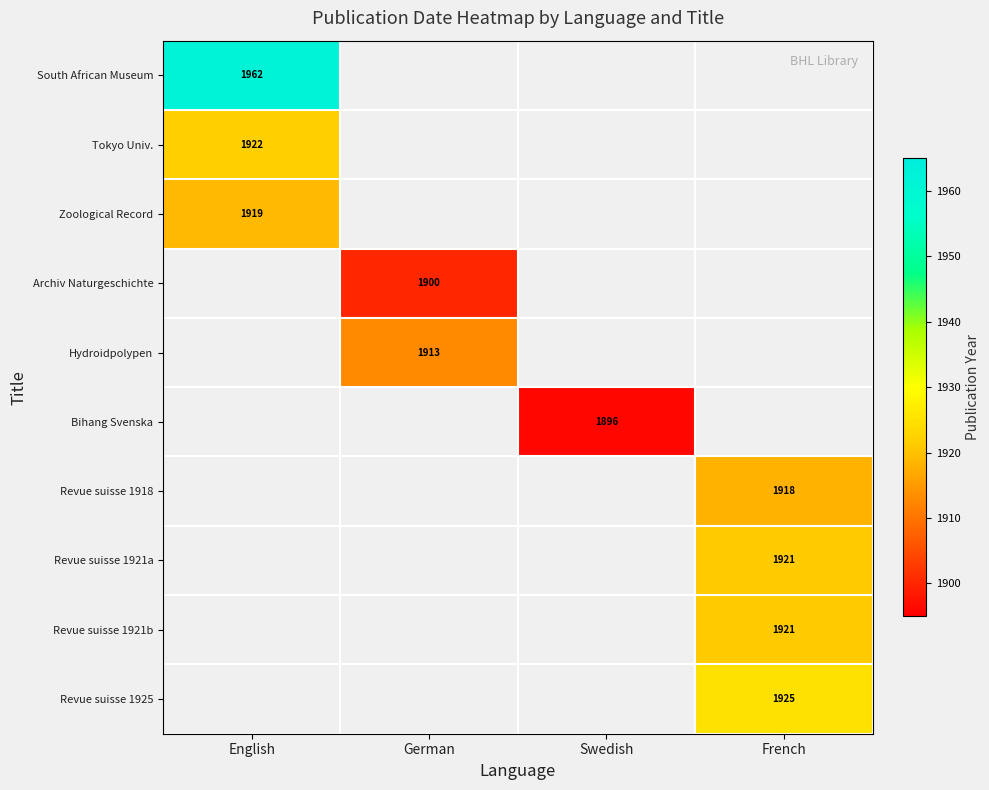

The Revue suisse 1925 series shows 3443 at French. True or false?

False